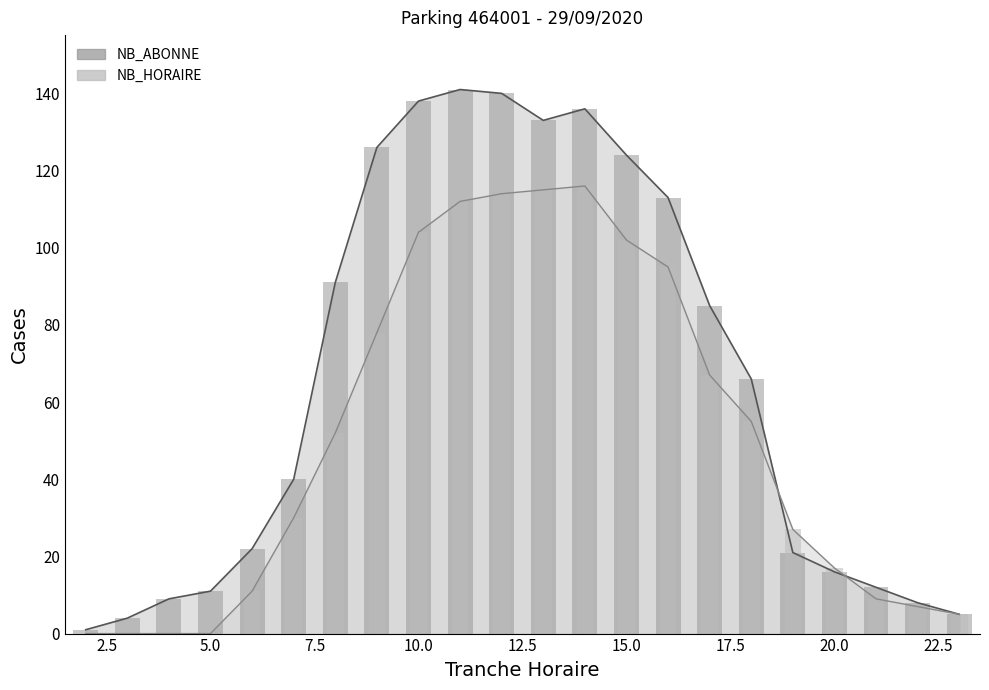

Which series has the widest spread of values?

NB_ABONNE